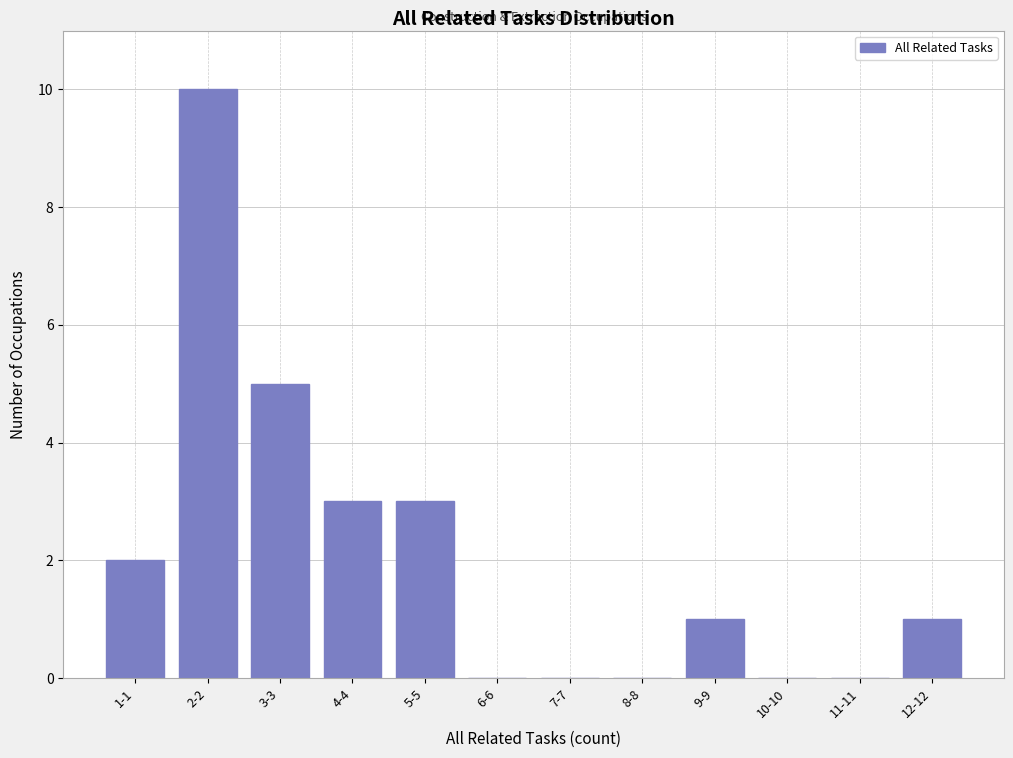

Reading right to left, transcribe all the data shown in this chart.

12-12=1	11-11=0	10-10=0	9-9=1	8-8=0	7-7=0	6-6=0	5-5=3	4-4=3	3-3=5	2-2=10	1-1=2